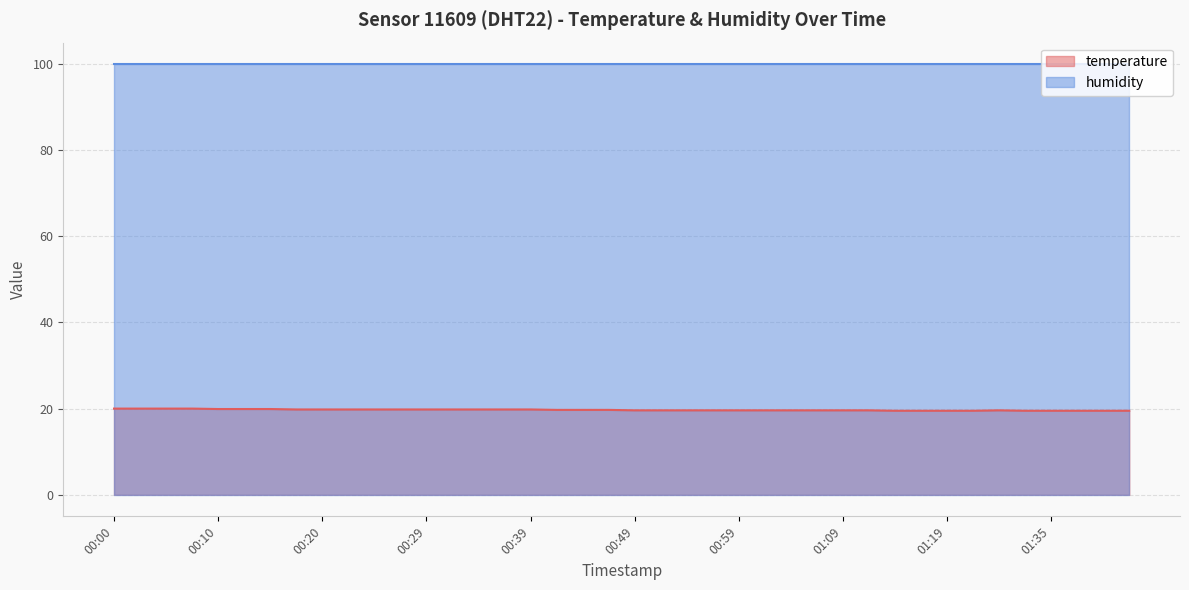

Rank the categories by value from lowest to highest.

01:14, 01:16, 01:19, 01:21, 01:32, 01:35, 01:37, 01:40, 01:42, 00:49, 00:51, 00:54, 00:56, 00:59, 01:01, 01:04, 01:06, 01:09, 01:11, 01:30, 00:42, 00:44, 00:47, 00:17, 00:20, 00:22, 00:25, 00:27, 00:29, 00:32, 00:34, 00:37, 00:39, 00:10, 00:12, 00:15, 00:00, 00:02, 00:05, 00:07